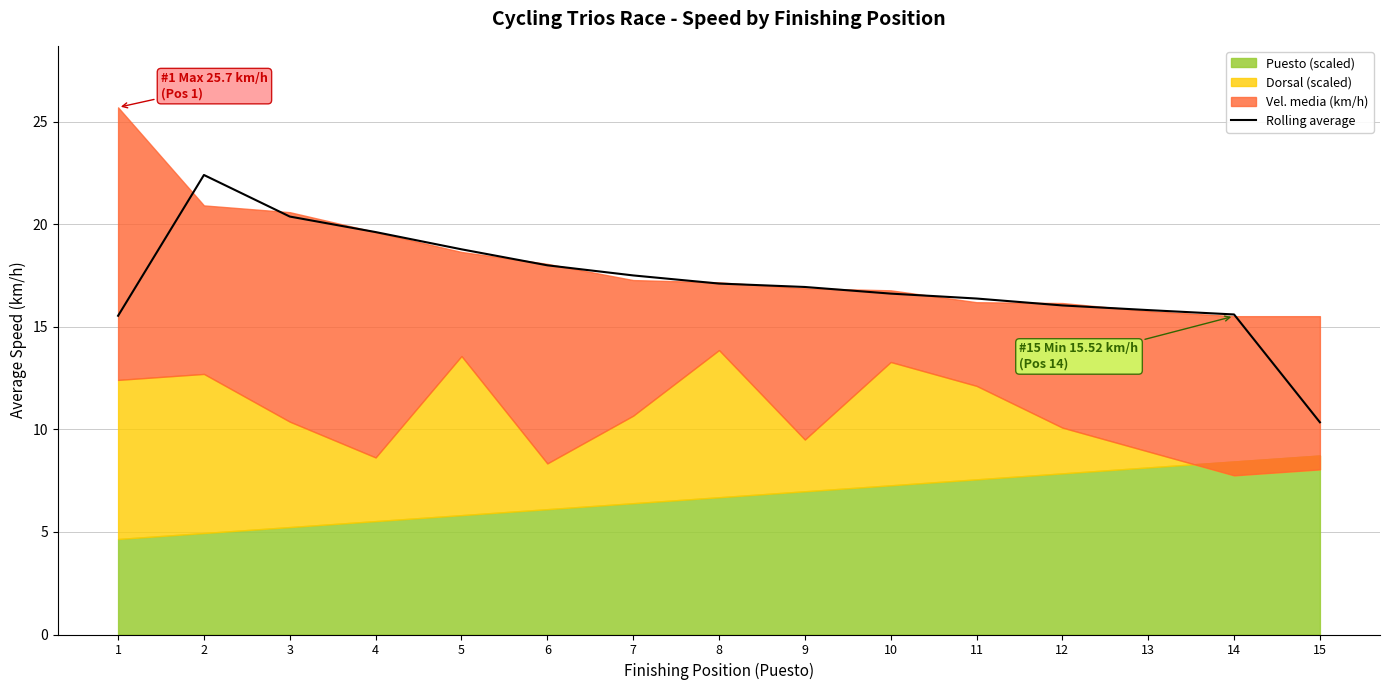

True or false: Rolling average has a value of 17.1 at 8.

True